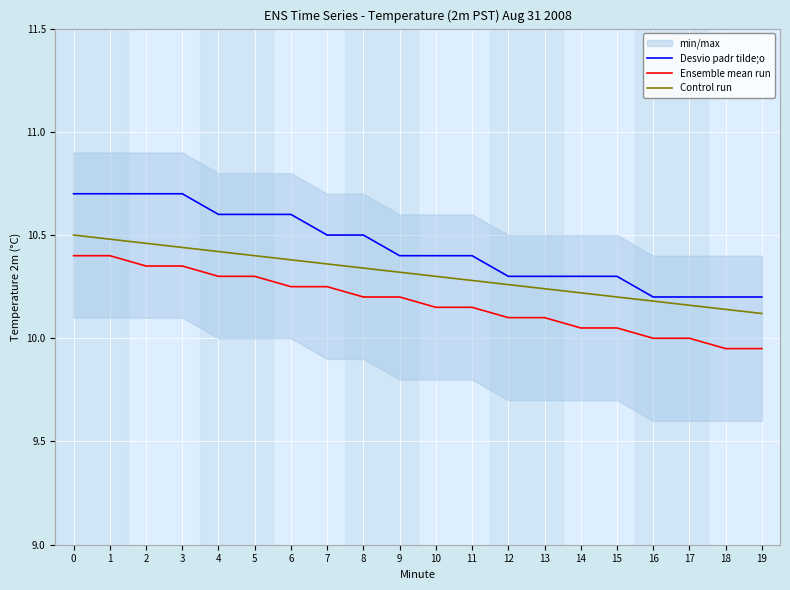

Which category has the lowest value in the Desvio padr tilde;o series?

16